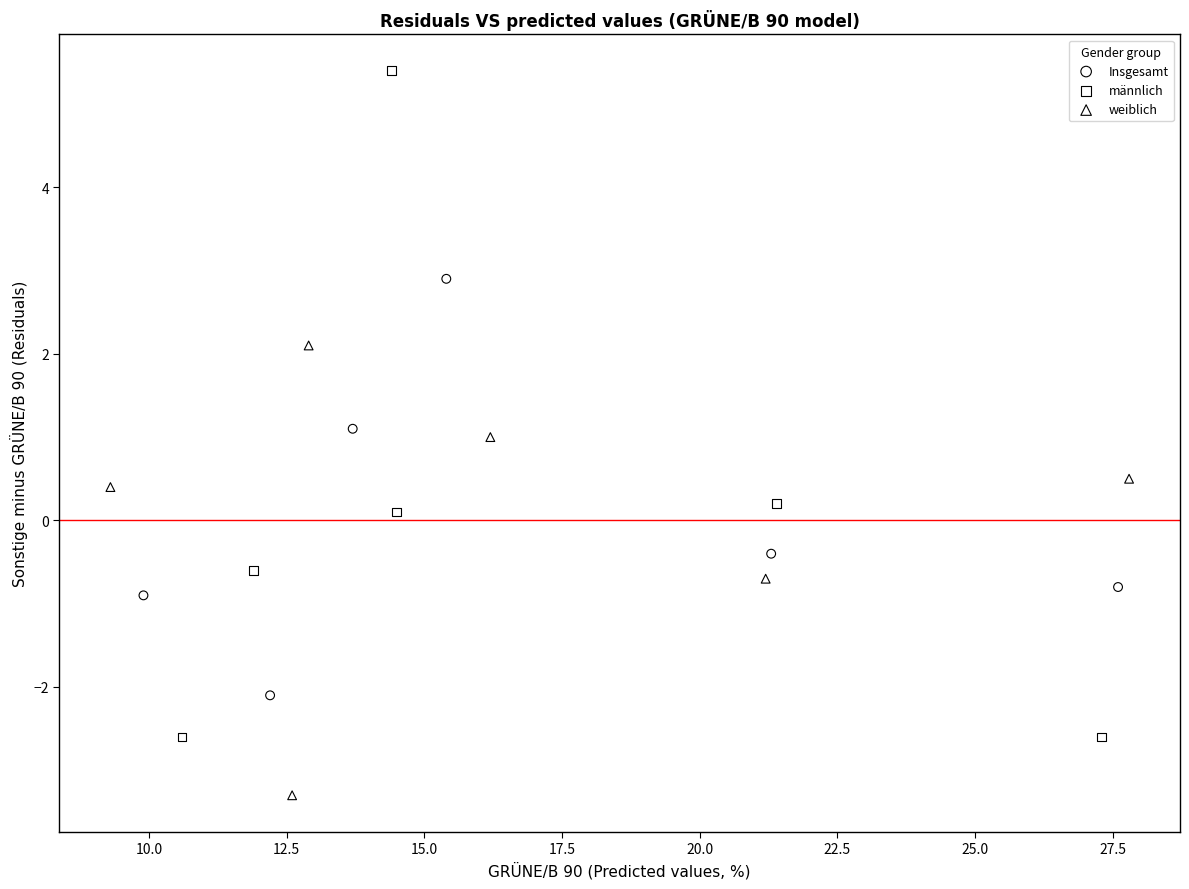

Which series reaches the maximum Y coordinate?

männlich